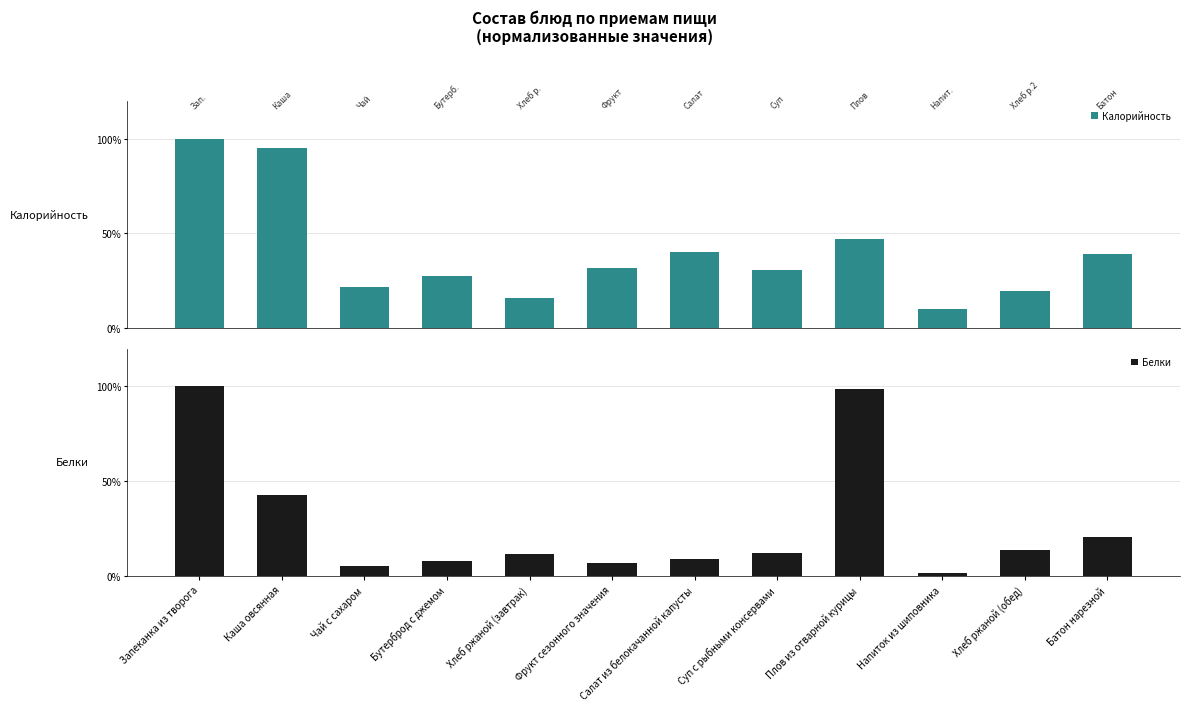

How many categories are shown in the chart?

12